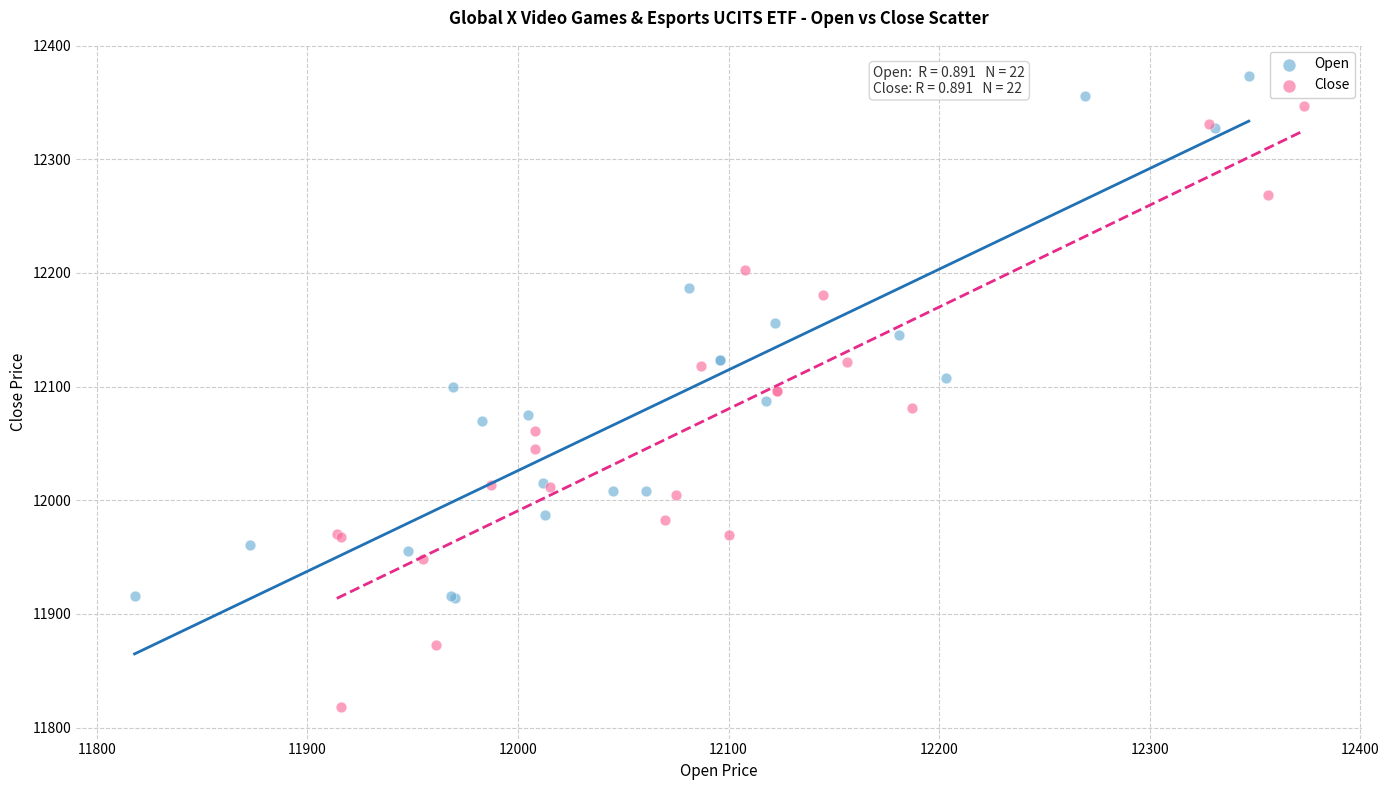

Which series has the widest spread of Y values?

Close